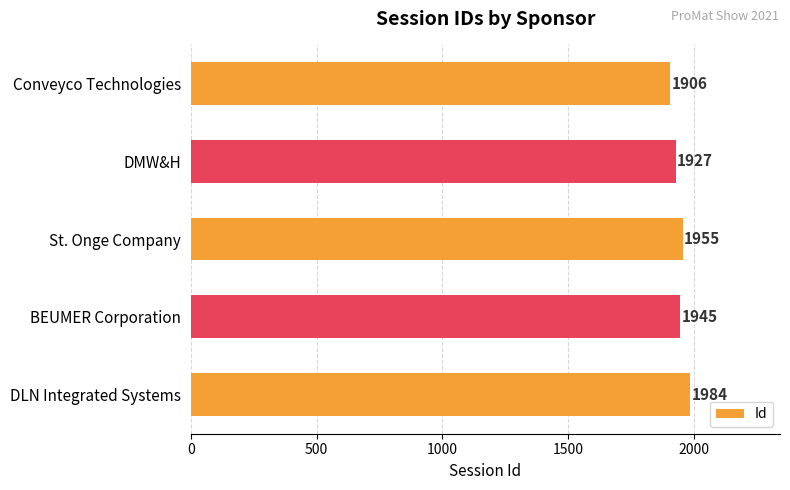

Reading top to bottom, transcribe all the data shown in this chart.

1906	1927	1955	1945	1984